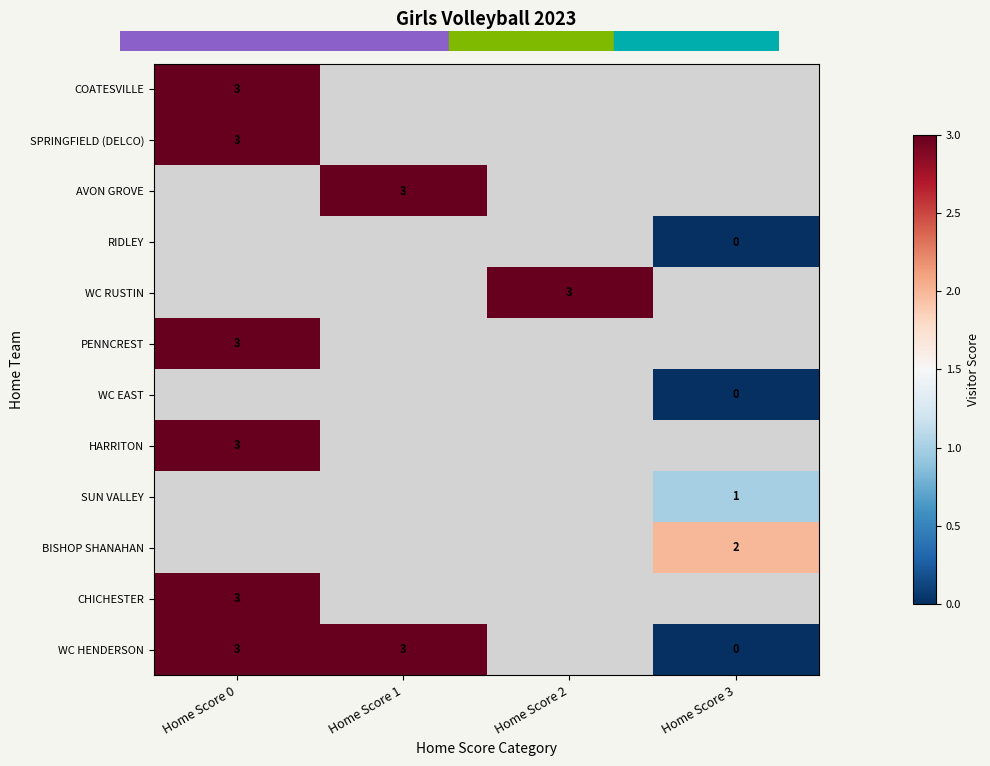

At how many categories does at least one series exceed 1?

4